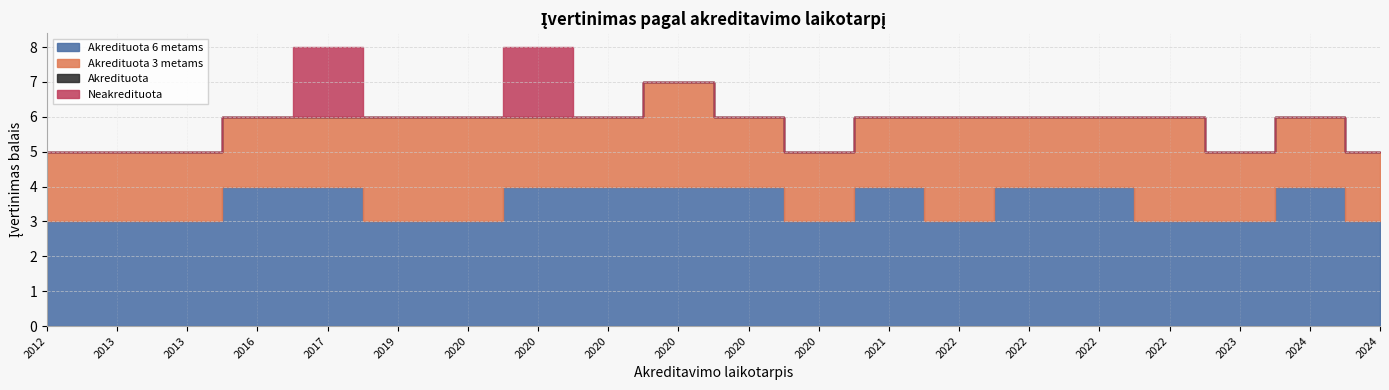

What is the sum of the Akredituota 3 metams values at 2022 and 2016?

5